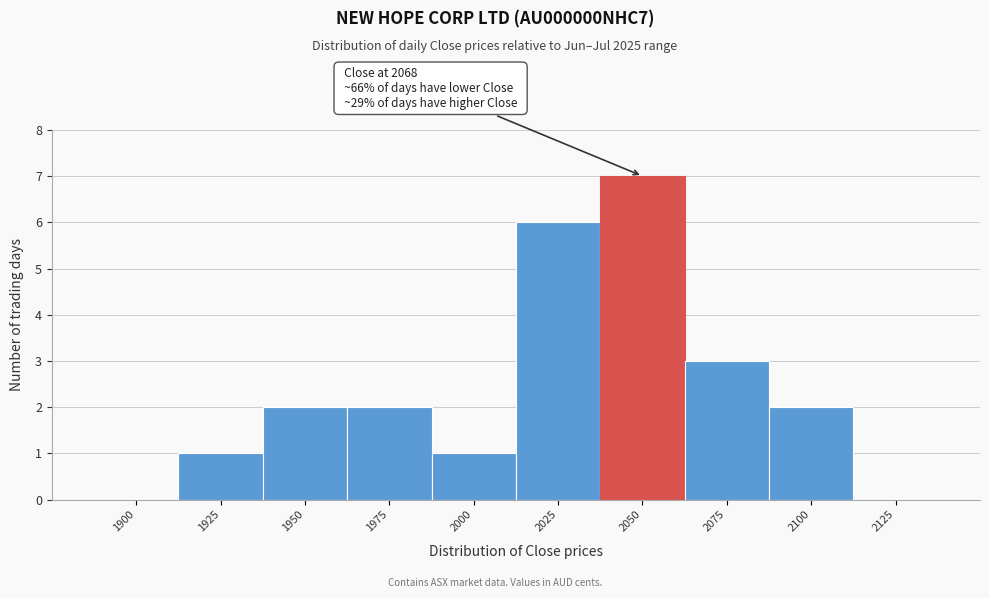

Reading left to right, extract all data points from this chart.

1900=0	1925=1	1950=2	1975=2	2000=1	2025=6	2050=7	2075=3	2100=2	2125=0